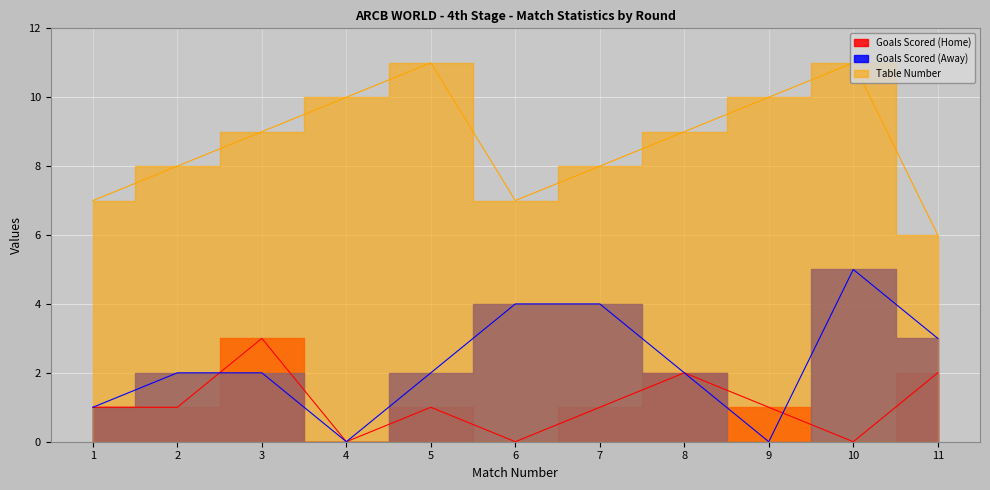

How many lines are shown in the chart?

3